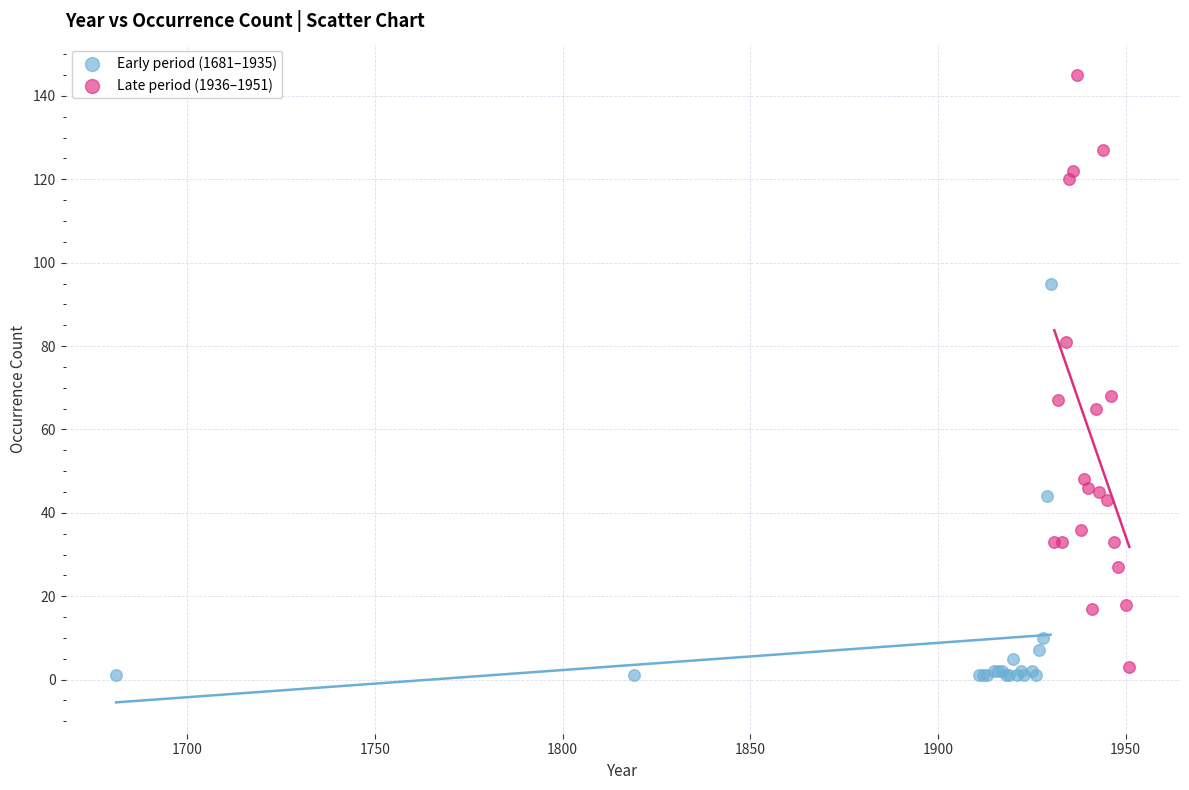

Which series reaches the minimum Y coordinate?

Early period (1681–1935)